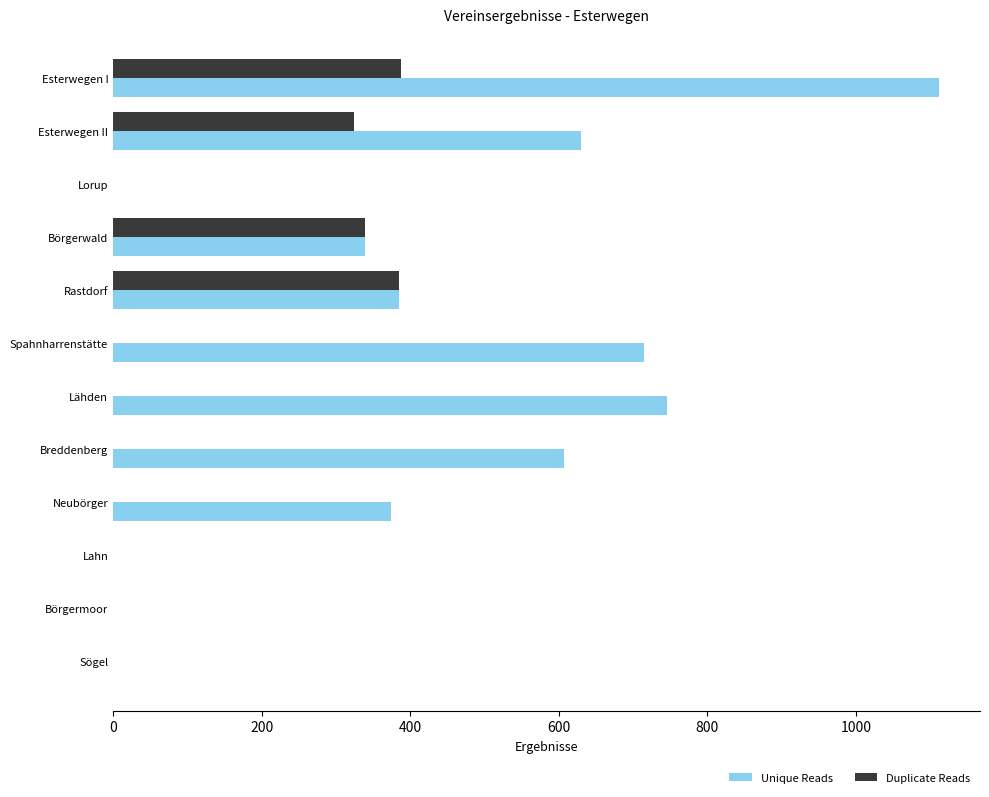

What is the sum of the Unique Reads values at Lähden and Esterwegen I?

1857.8